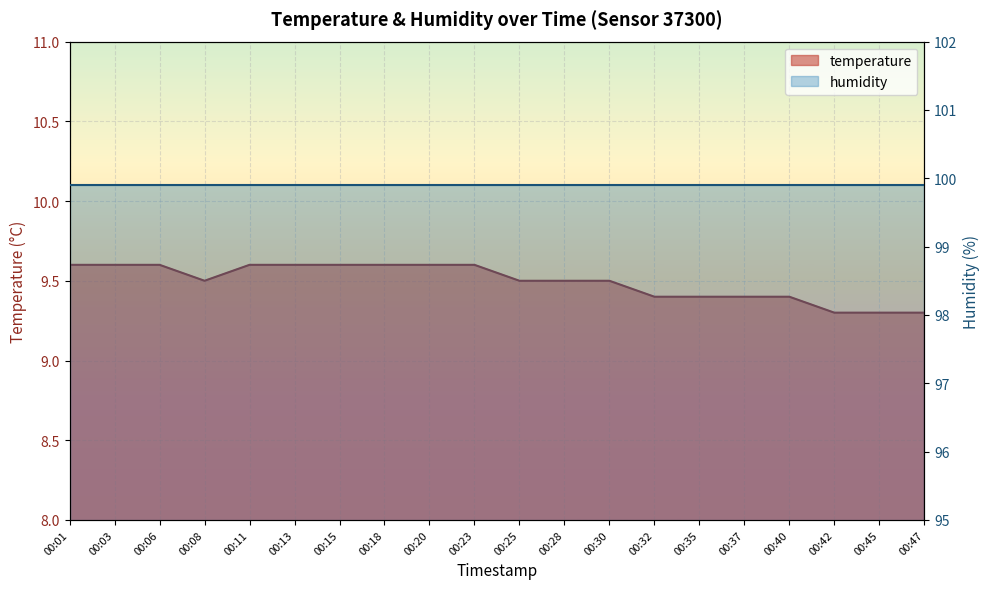

Is it true that the value at 00:11 is 6.7?

False